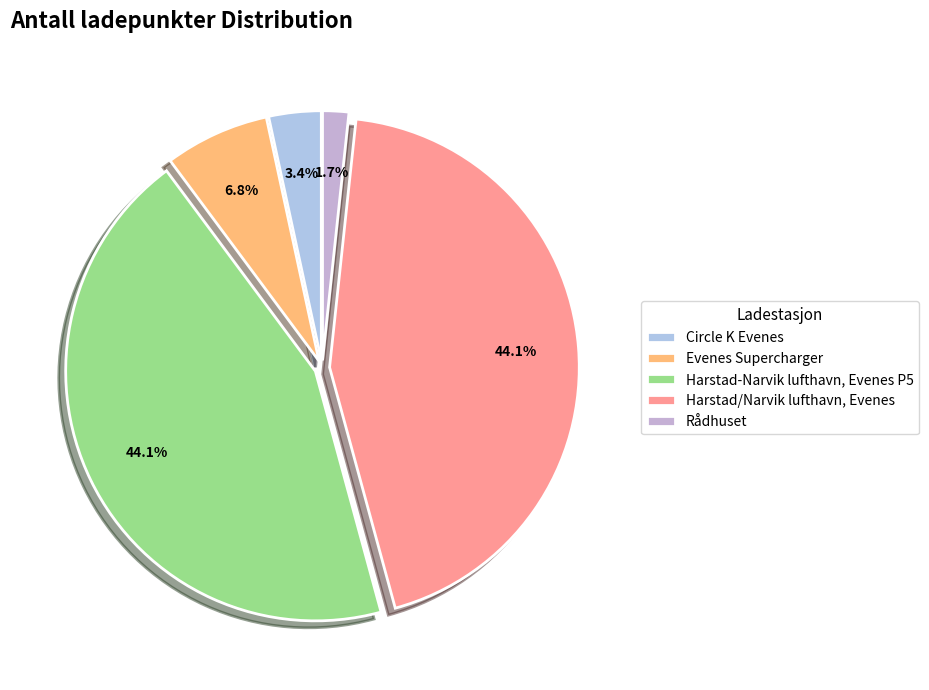

What percentage is the Circle K Evenes slice, to the nearest percent?

3%